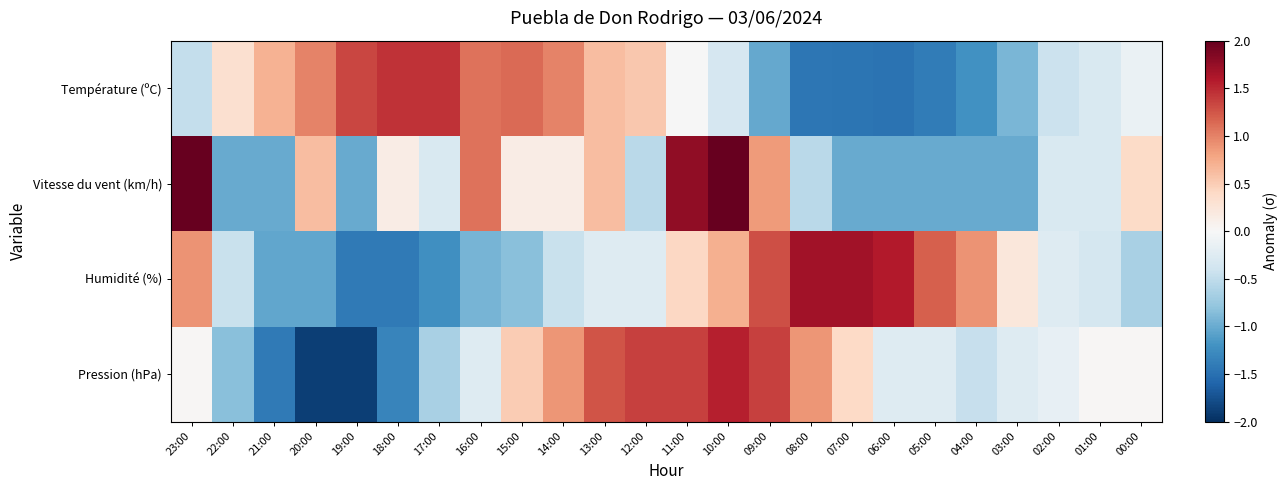

Reading left to right, transcribe all the data shown in this chart.

Température (ºC): 23:00=-0.5	22:00=0.3	21:00=0.7	20:00=1.0	19:00=1.3	18:00=1.5	17:00=1.5	16:00=1.1	15:00=1.1	14:00=1.0	13:00=0.6	12:00=0.5	11:00=-0.0	10:00=-0.3	09:00=-1.0	08:00=-1.4	07:00=-1.5	06:00=-1.5	05:00=-1.4	04:00=-1.2	03:00=-0.9	02:00=-0.4	01:00=-0.3	00:00=-0.1
Vitesse du vent (km/h): 23:00=2.2	22:00=-1.0	21:00=-1.0	20:00=0.6	19:00=-1.0	18:00=0.2	17:00=-0.3	16:00=1.1	15:00=0.2	14:00=0.2	13:00=0.6	12:00=-0.5	11:00=1.8	10:00=2.0	09:00=0.8	08:00=-0.5	07:00=-1.0	06:00=-1.0	05:00=-1.0	04:00=-1.0	03:00=-1.0	02:00=-0.3	01:00=-0.3	00:00=0.4
Humidité (%): 23:00=0.9	22:00=-0.5	21:00=-1.0	20:00=-1.0	19:00=-1.4	18:00=-1.4	17:00=-1.2	16:00=-0.9	15:00=-0.8	14:00=-0.5	13:00=-0.3	12:00=-0.3	11:00=0.4	10:00=0.7	09:00=1.3	08:00=1.7	07:00=1.7	06:00=1.6	05:00=1.2	04:00=0.9	03:00=0.2	02:00=-0.3	01:00=-0.4	00:00=-0.6
Pression (hPa): 23:00=0.0	22:00=-0.8	21:00=-1.4	20:00=-1.9	19:00=-1.9	18:00=-1.3	17:00=-0.6	16:00=-0.3	15:00=0.5	14:00=0.9	13:00=1.3	12:00=1.4	11:00=1.4	10:00=1.6	09:00=1.4	08:00=0.9	07:00=0.4	06:00=-0.3	05:00=-0.3	04:00=-0.5	03:00=-0.3	02:00=-0.2	01:00=0.0	00:00=0.0